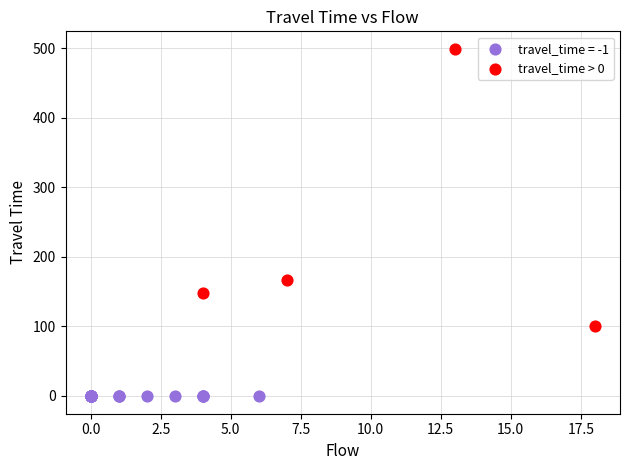

Which series contains the highest Y value?

travel_time > 0